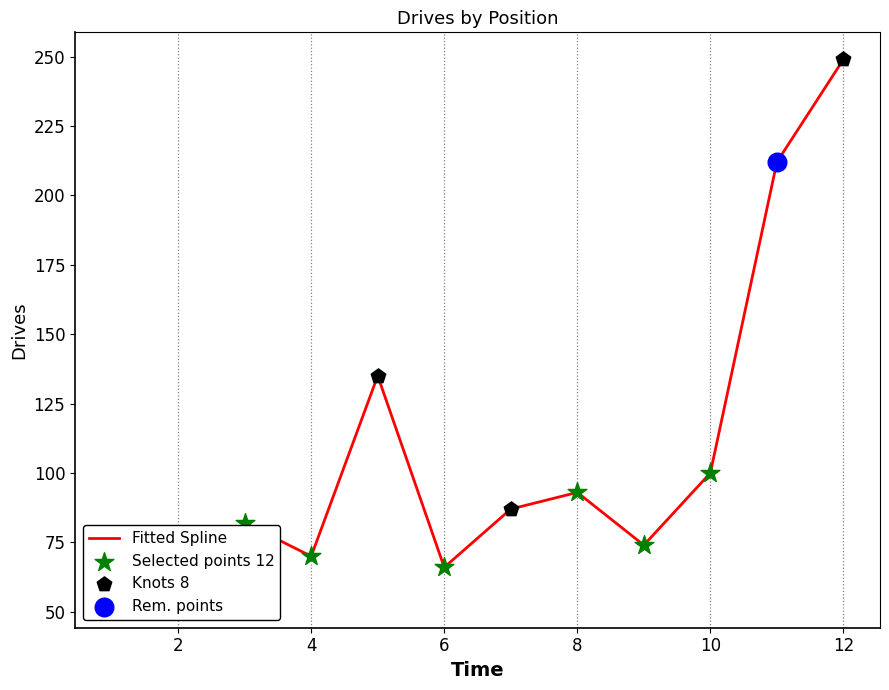

What is the change in value from 2 to 3?

+27